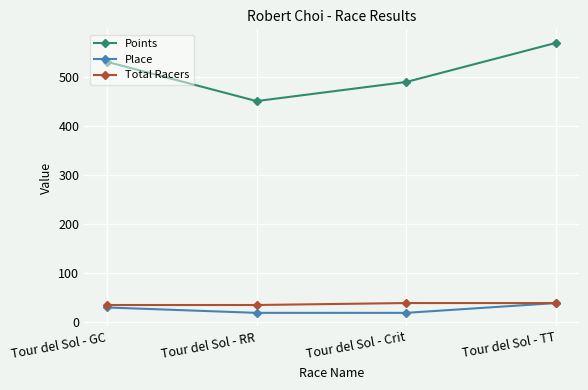

Which series changed the most between Tour del Sol - RR and Tour del Sol - Crit?

Points